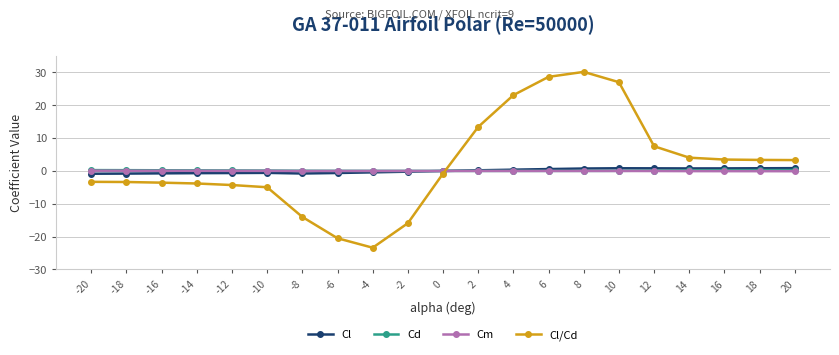

True or false: Cm and Cd intersect in this chart.

False